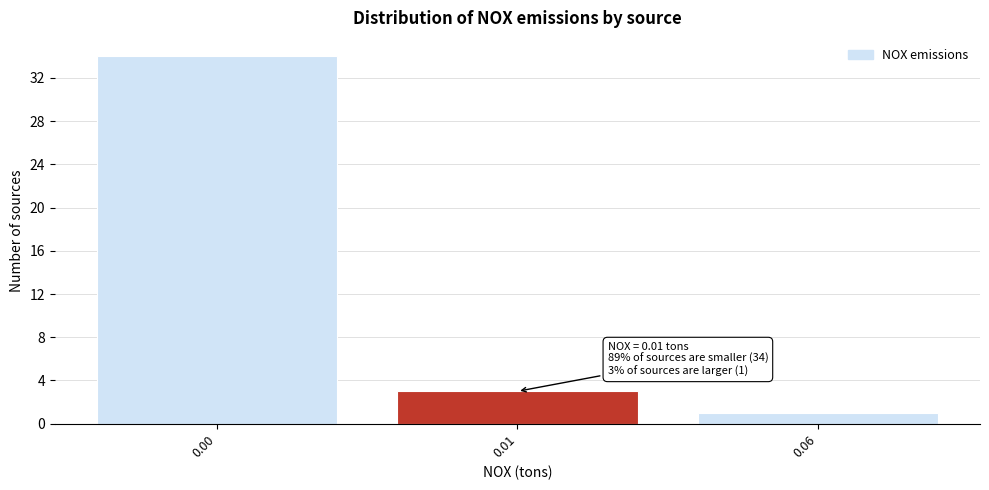

Reading left to right, transcribe all the data shown in this chart.

34	3	1